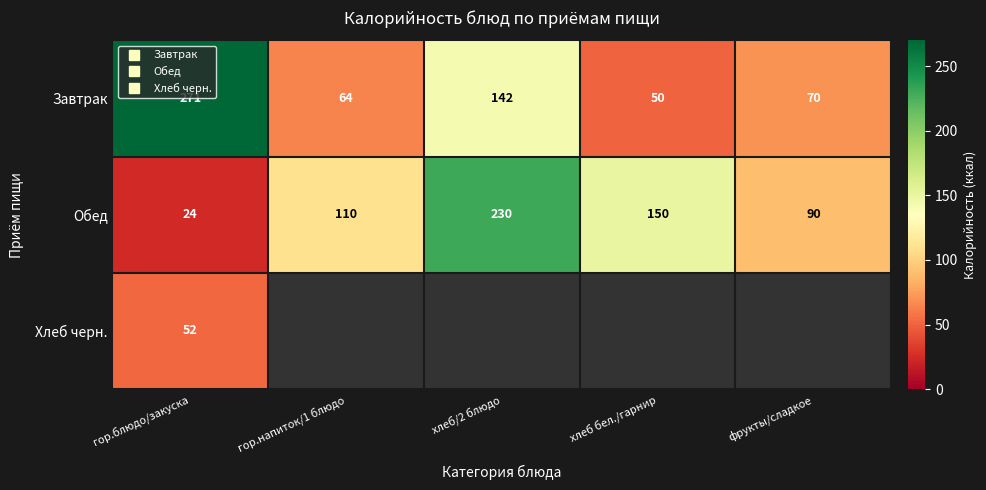

Rank the series by their average value, from highest to lowest.

Обед, Хлеб черн., Завтрак